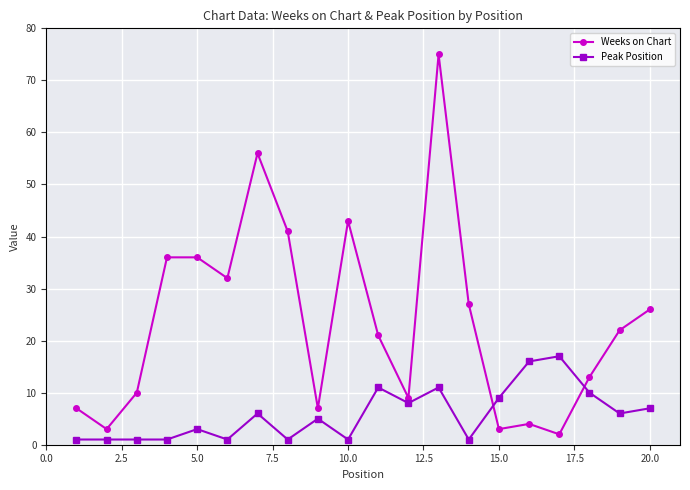

List the series in order of their overall mean, lowest first.

Peak Position, Weeks on Chart